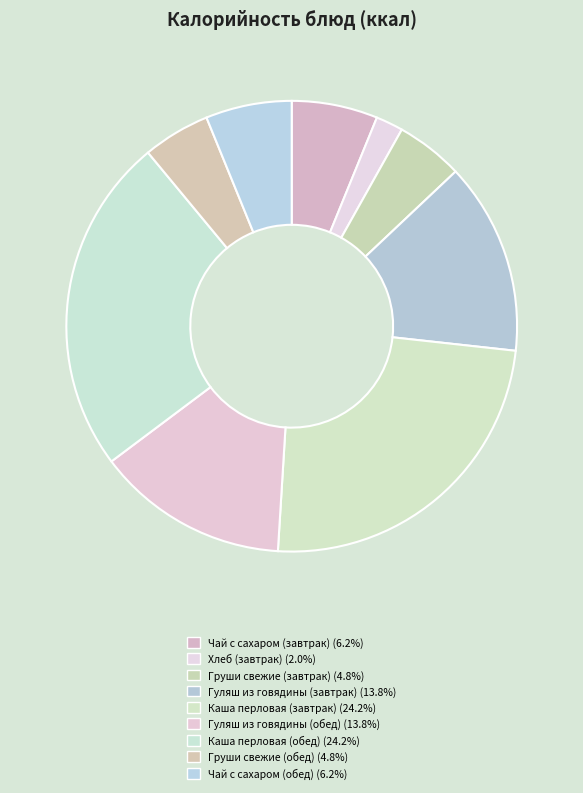

What is the largest slice in the pie chart?

Каша перловая (завтрак)